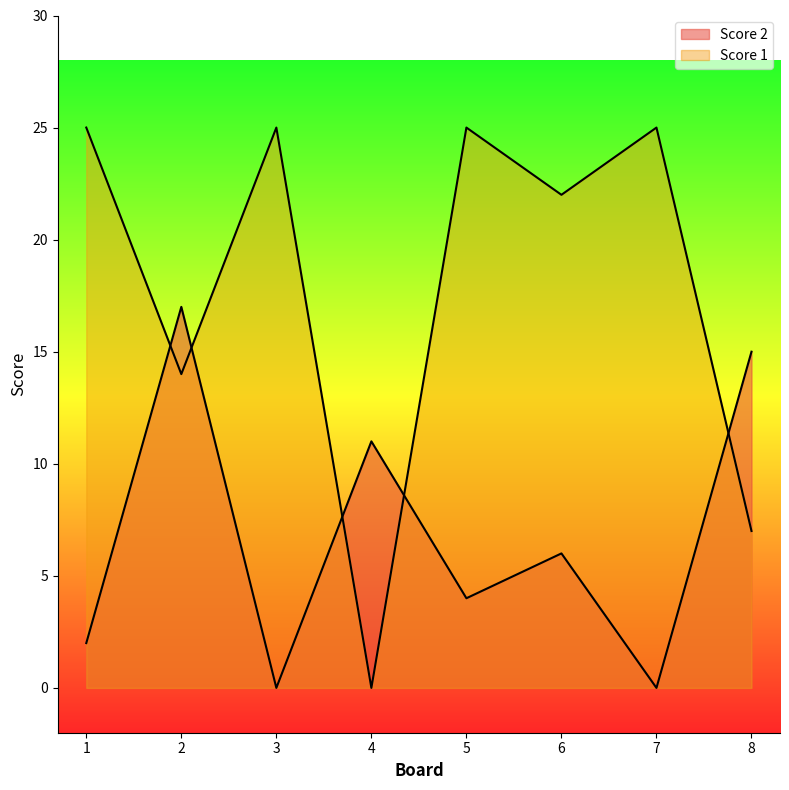

What is the difference between the Score 1 values at 8 and 4?

7